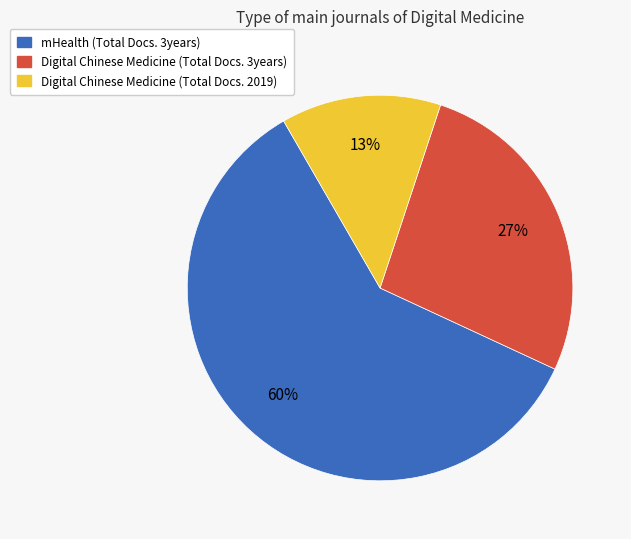

Is there any slice that represents more than half of the pie?

Yes